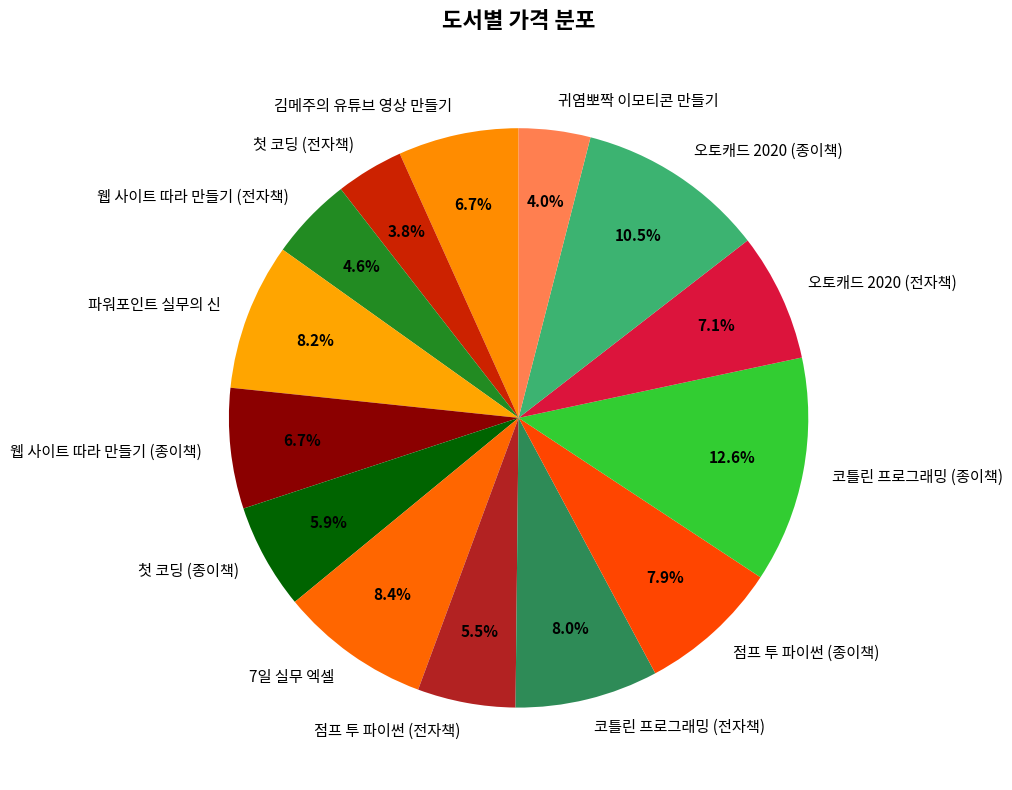

Which category has the biggest portion of the pie?

코틀린 프로그래밍 (종이책)